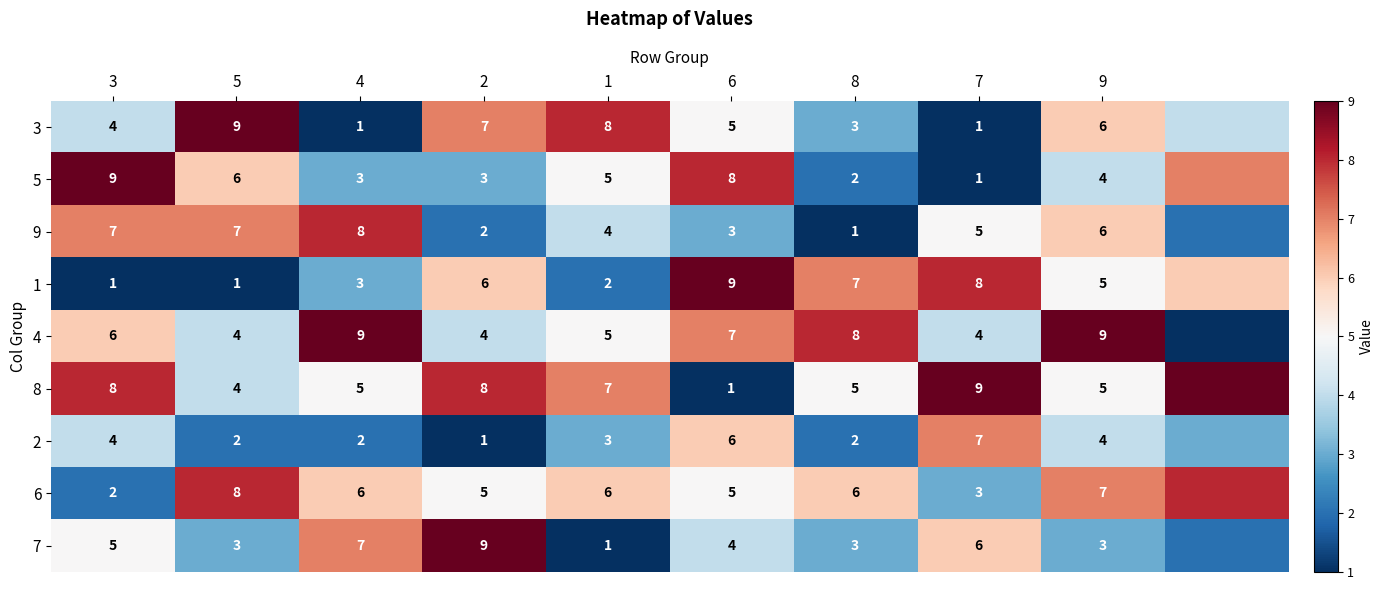

The value of 2 at 1 is 5. True or false?

False